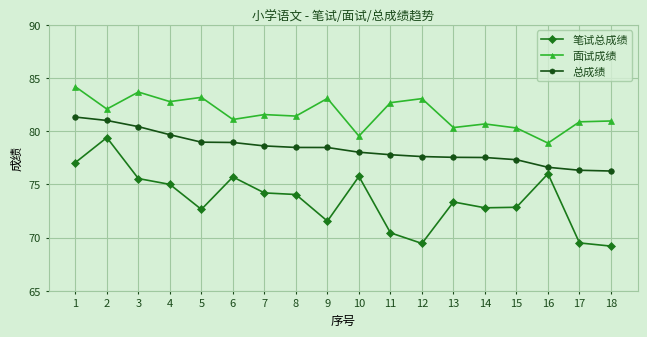

How many data points in 笔试总成绩 are less than 74?

9